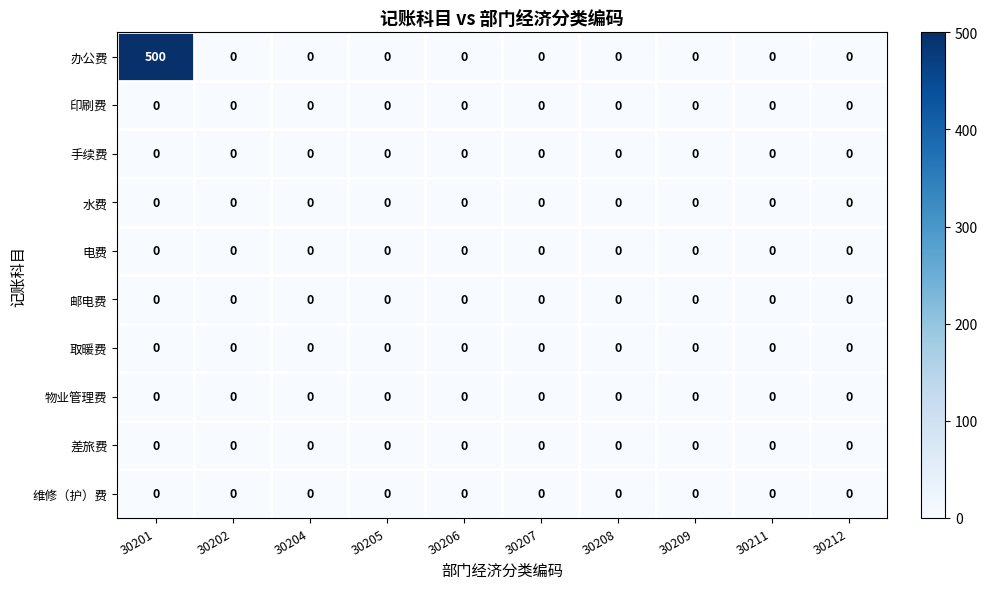

Which series has the largest range (max minus min)?

办公费